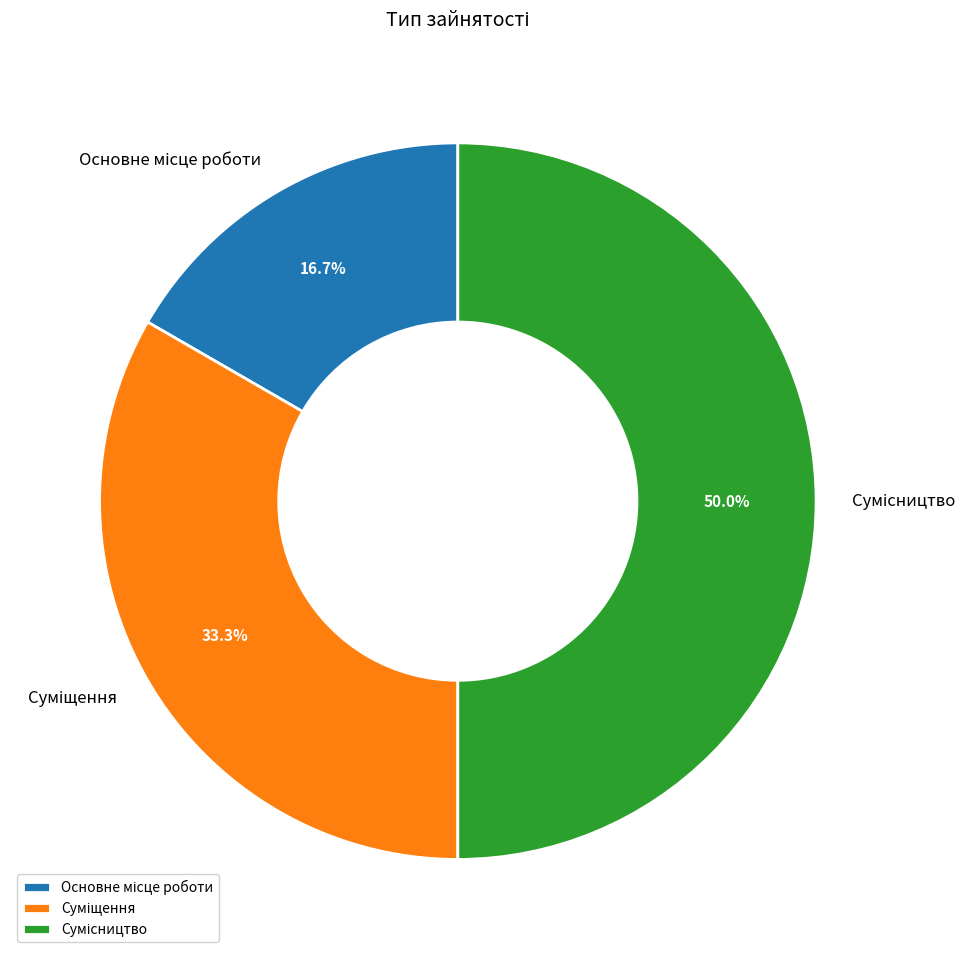

How many segments does this pie chart have?

3